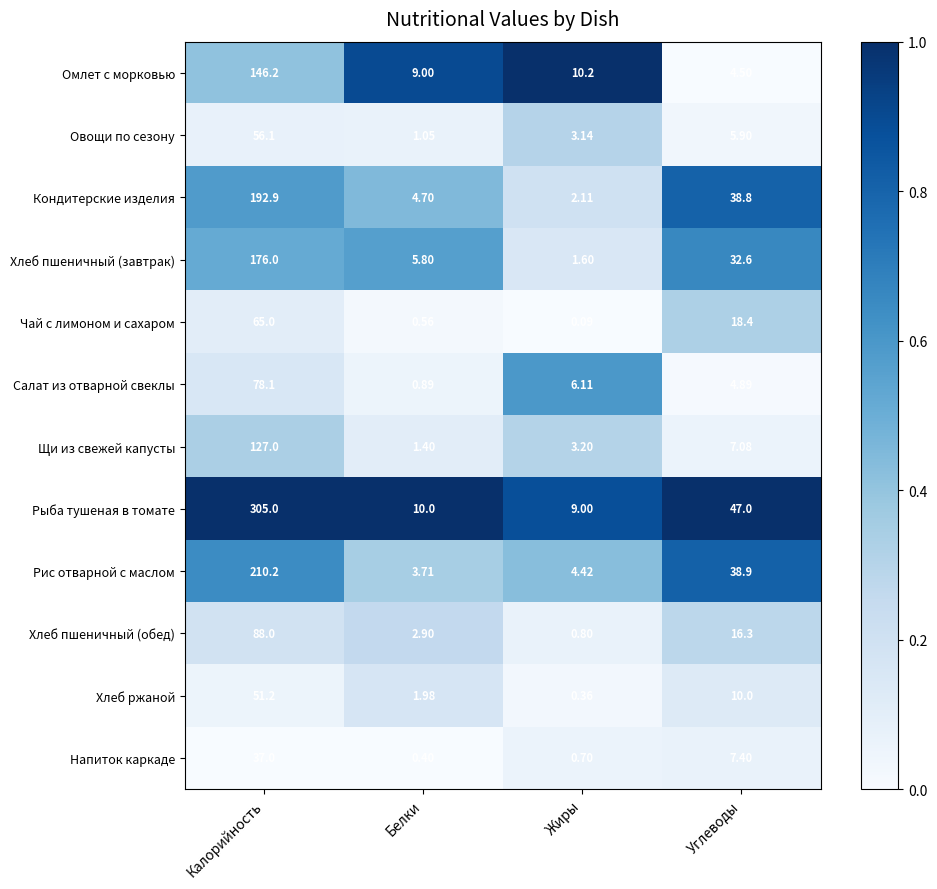

Count the number of data series in this chart.

12